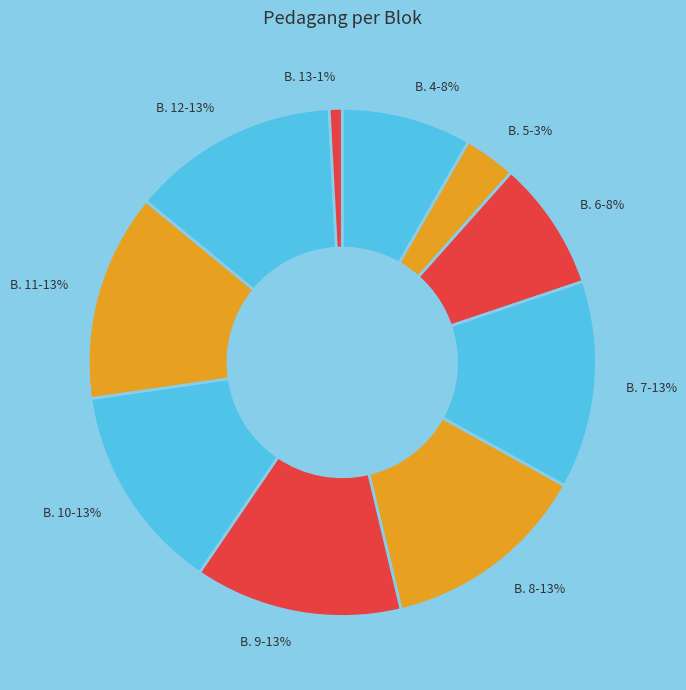

To the nearest percent, what is the average slice percentage?

10%